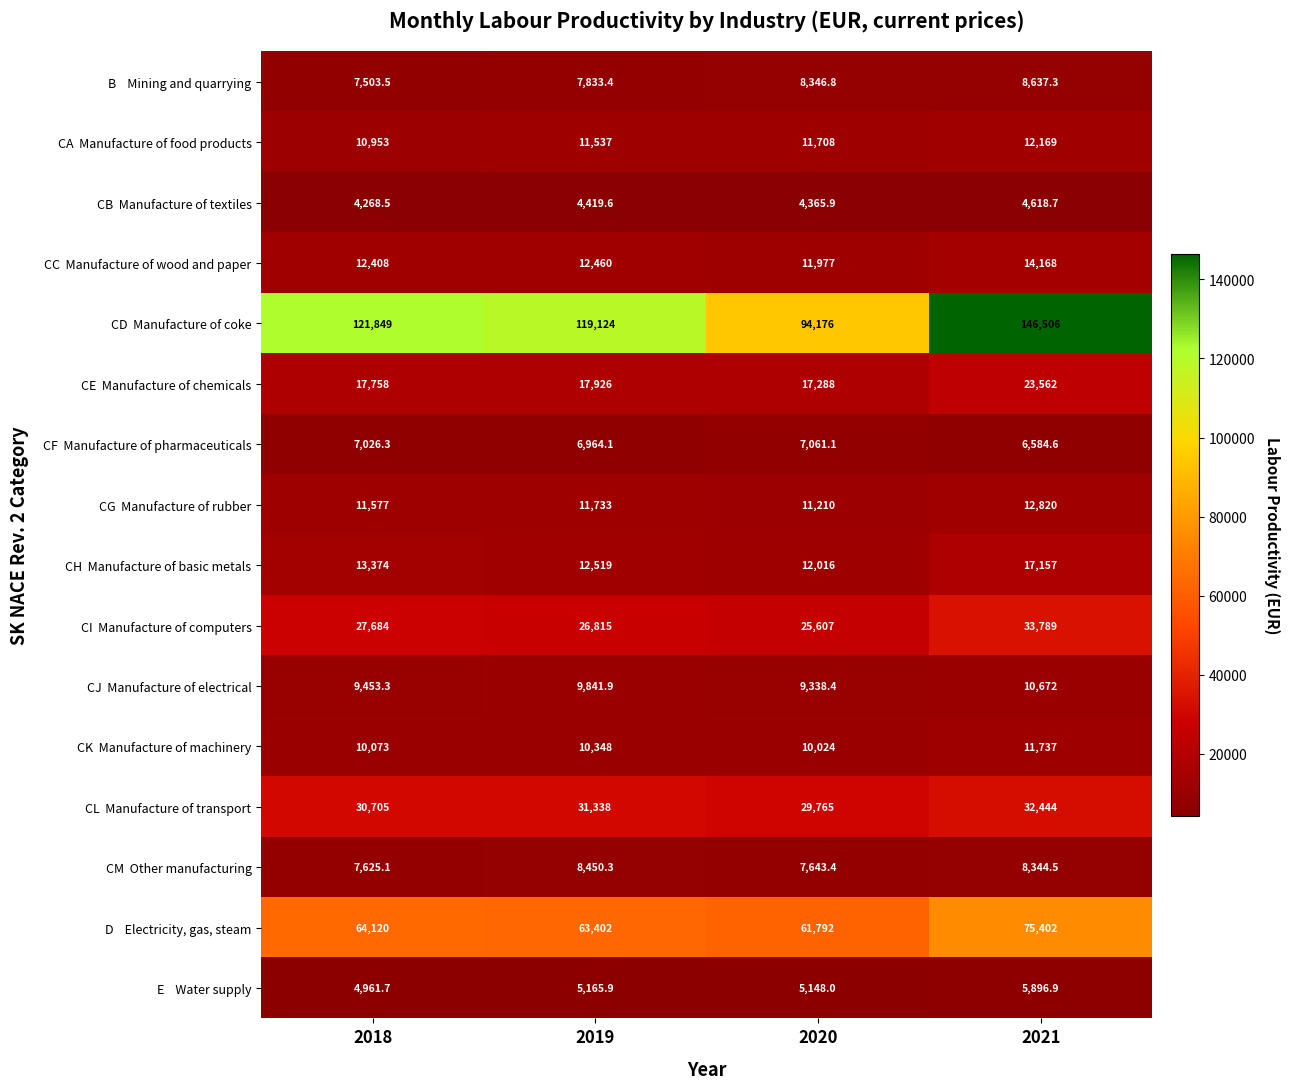

At which category is the sum across all series the highest?

2021